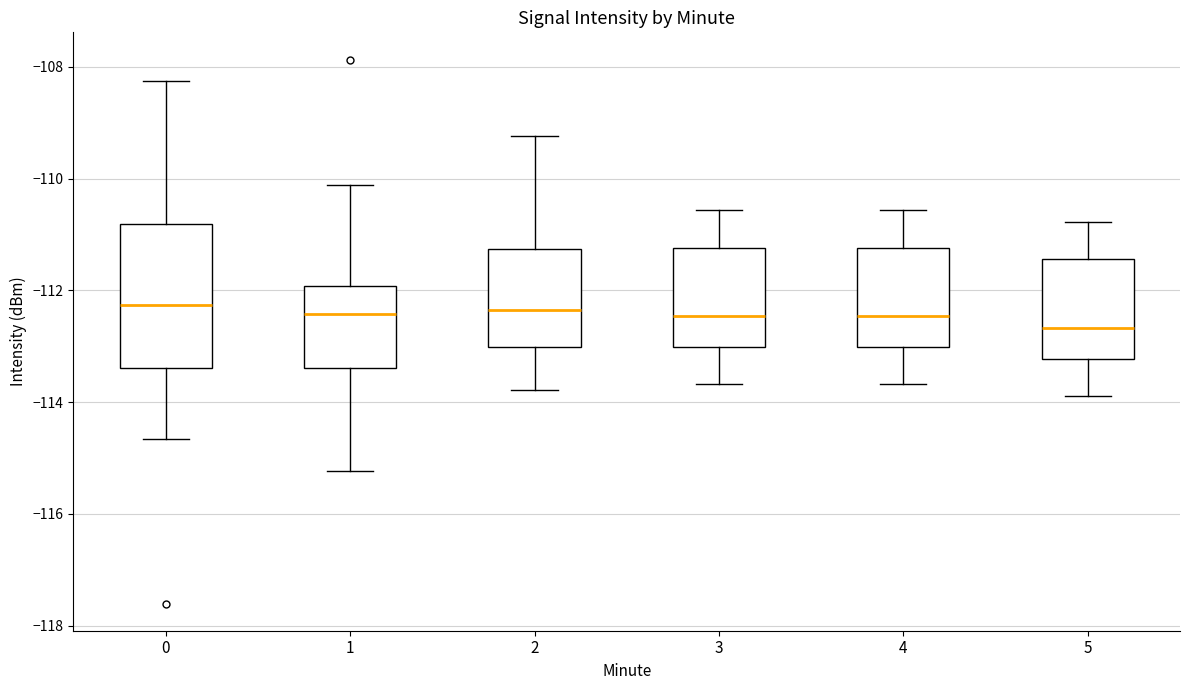

Where does the median line of the box at x = 0 sit on the y-axis? The values are not printed on the chart, so give them approximately, as read against the axis.

-112.2